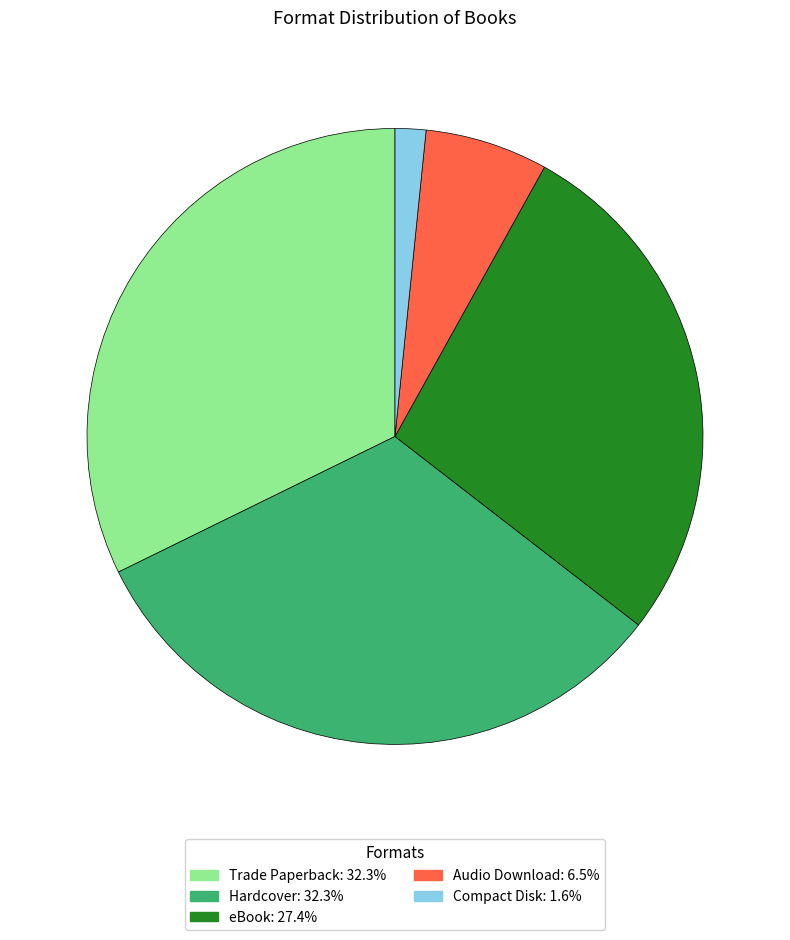

Approximately how many times larger is the value at Hardcover compared to Trade Paperback?

1.0